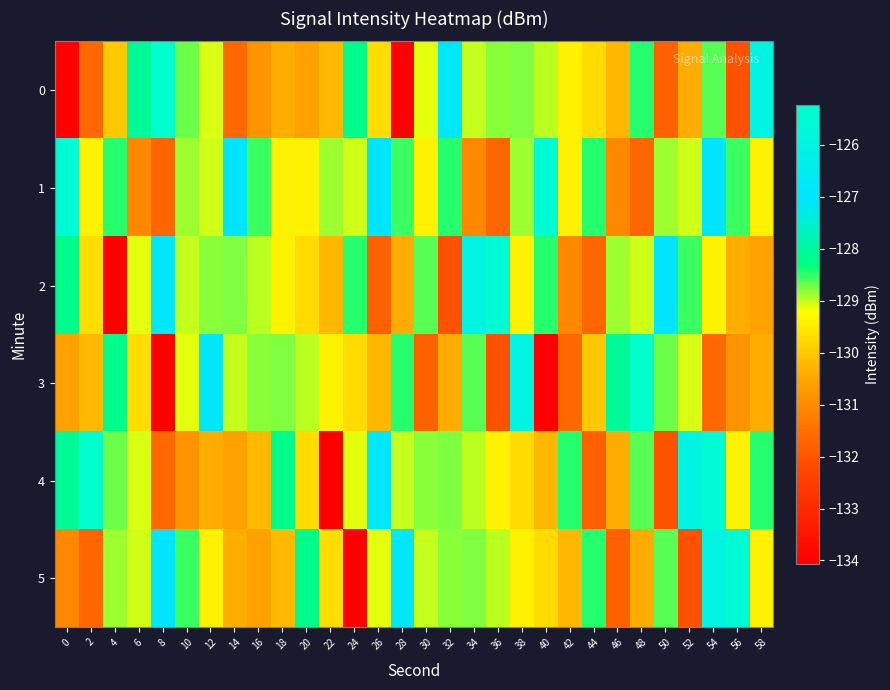

Count the number of categories in the chart.

30